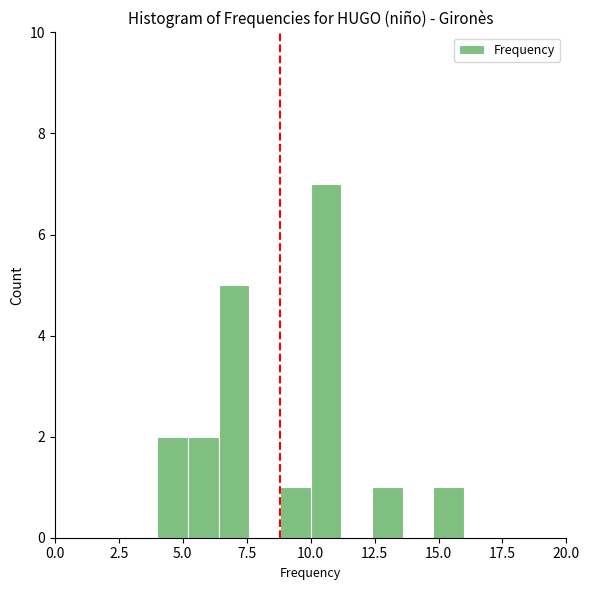

Read against the x-axis, roughly where is the centre of the tallest bar?

10.5